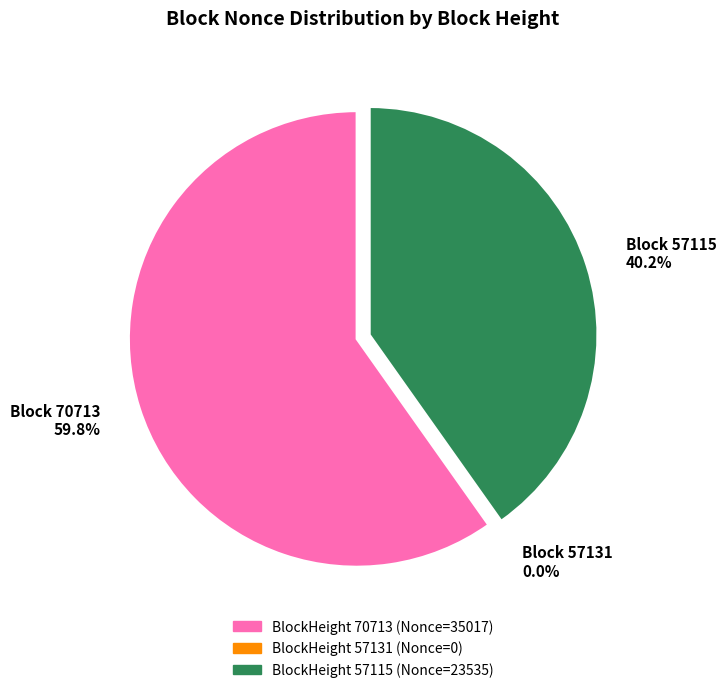

What is the change in value from 57131 to 57115?

+23535